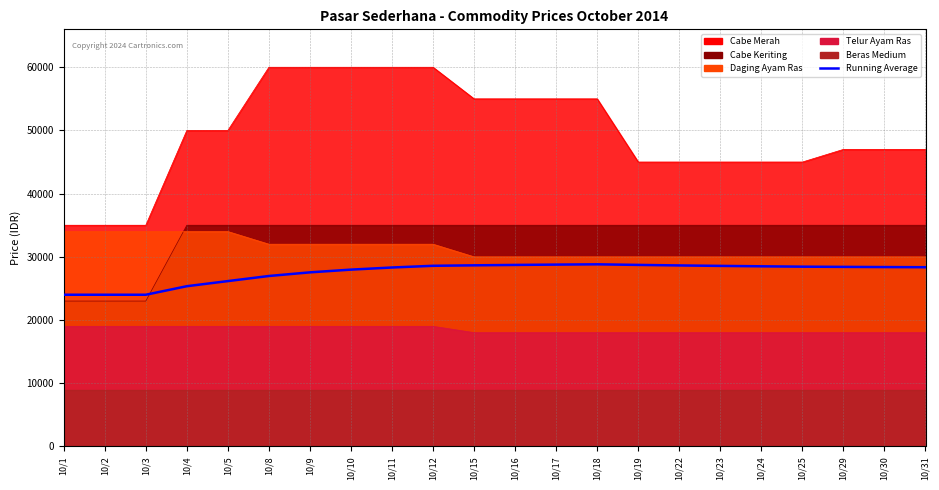

Rank the categories by value from highest to lowest.

10/18, 10/17, 10/19, 10/16, 10/15, 10/22, 10/12, 10/23, 10/24, 10/25, 10/29, 10/30, 10/31, 10/11, 10/10, 10/9, 10/8, 10/5, 10/4, 10/1, 10/2, 10/3